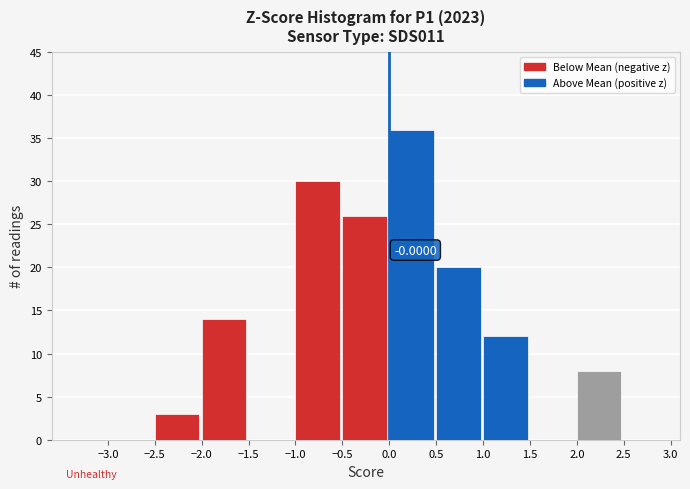

Over which range of the x-axis is the bar tallest?

0.0 to 0.5